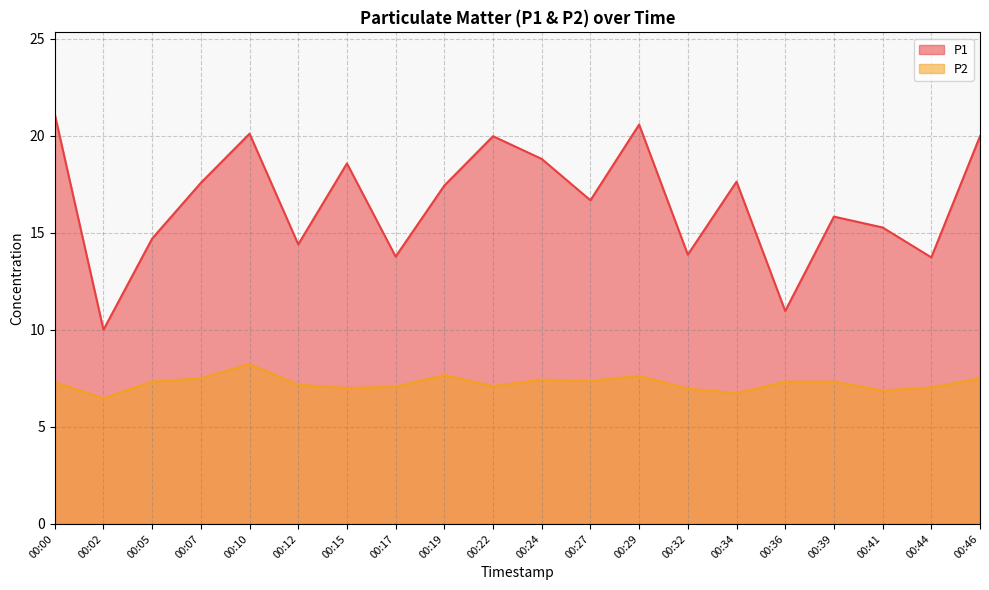

The P2 series shows 7.0 at 00:32. True or false?

True